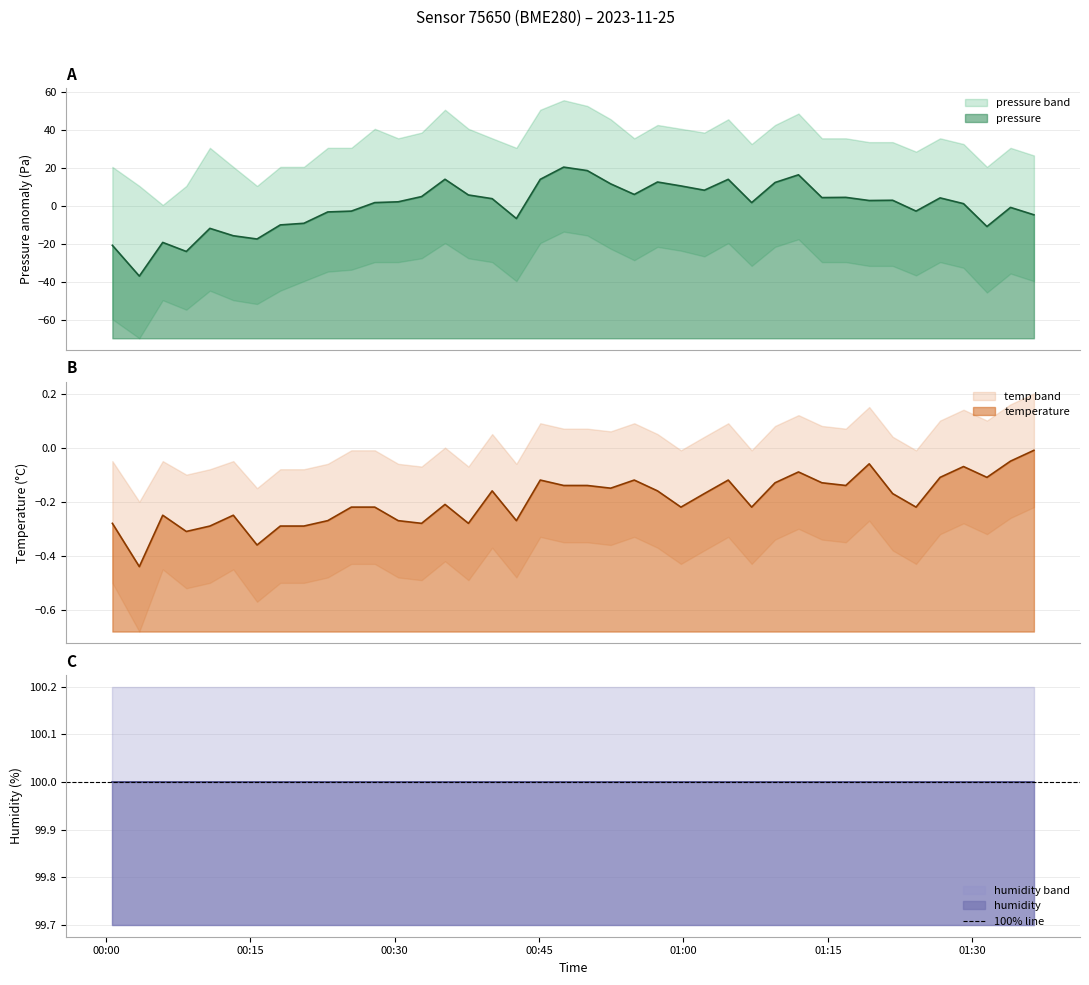

True or false: humidity and humidity band cross at least once.

False